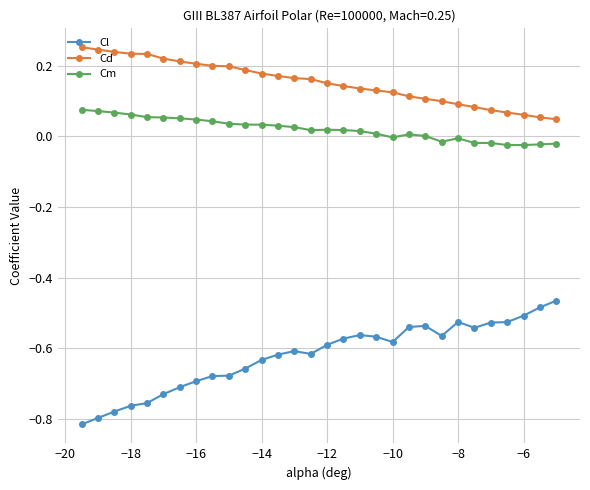

List the series in order of their overall mean, lowest first.

Cl, Cm, Cd